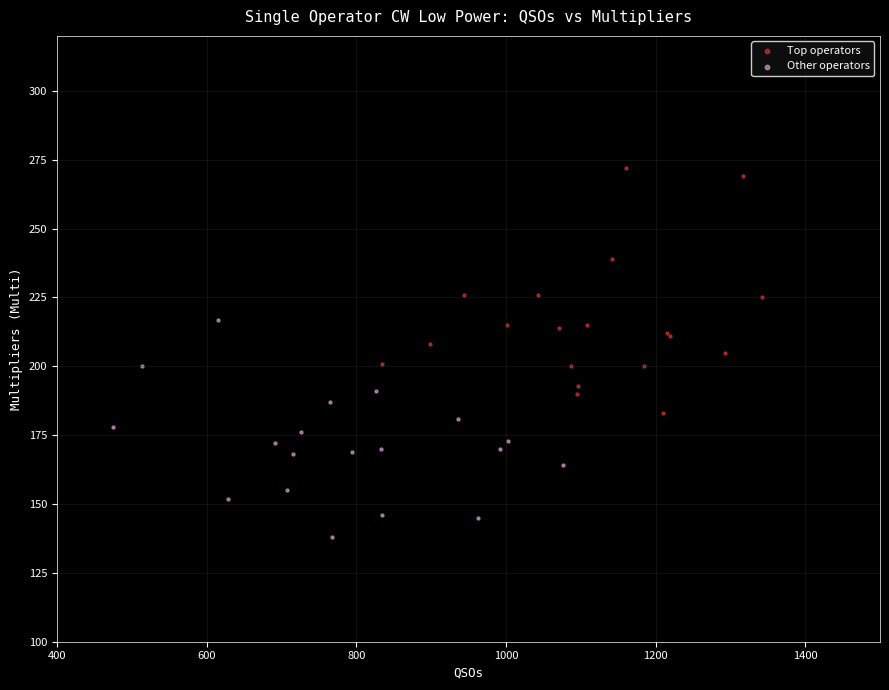

What are all the series names shown in the legend?

Top operators, Other operators